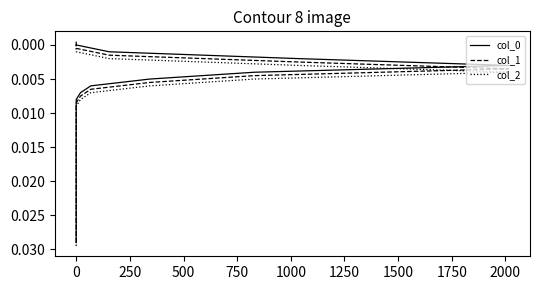

True or false: col_2 has more than 1 interior local peaks.

False